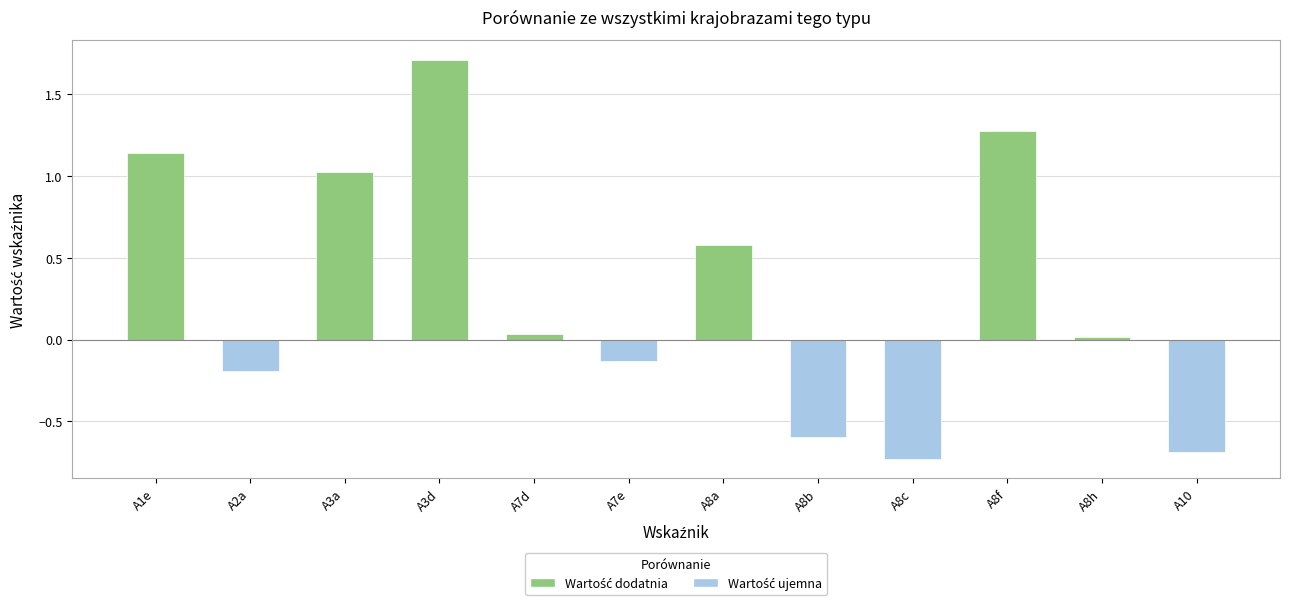

What is the label of the 2nd bar from the left?

A2a